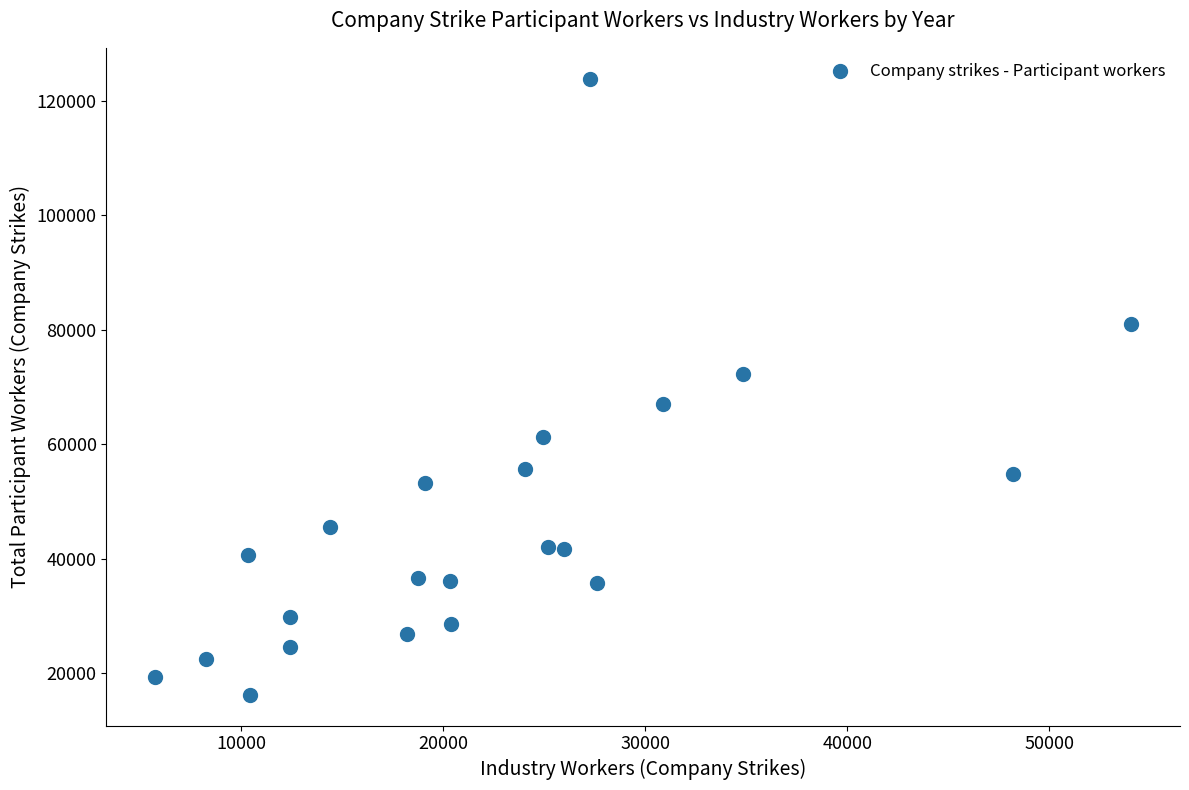

What is the range of X values (max minus min)?

48326